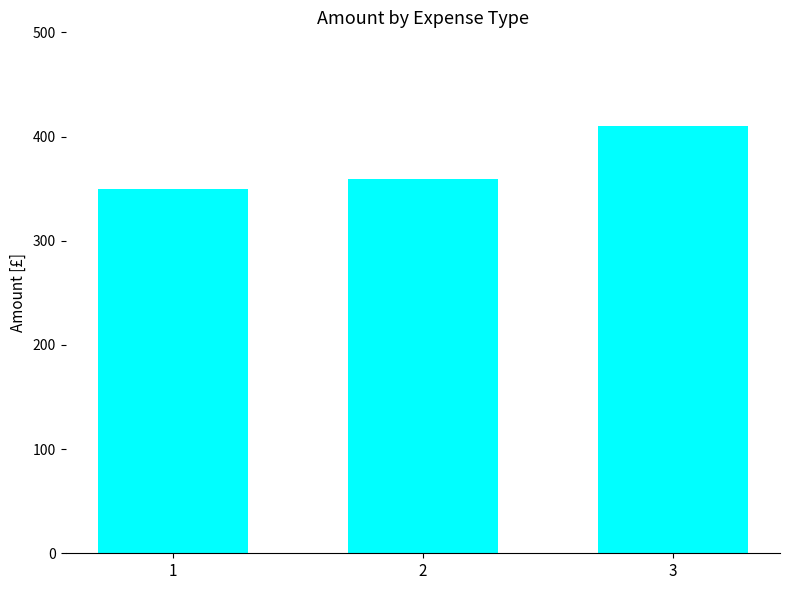

Are the bars horizontal?

No